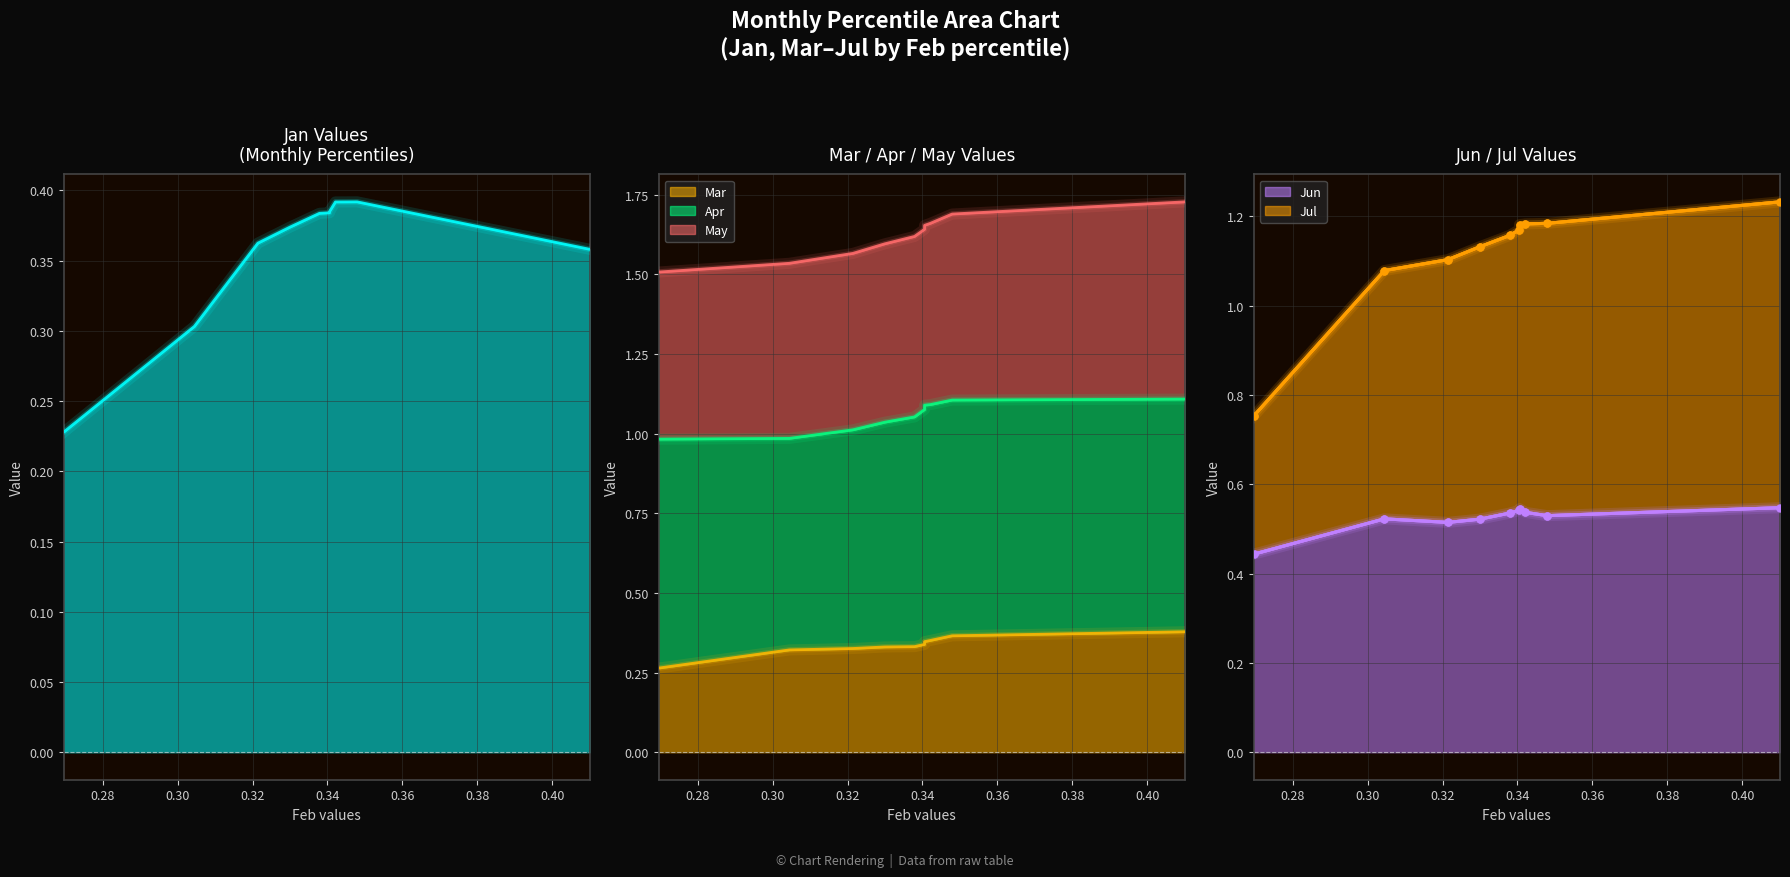

What is the maximum value shown in the chart?

1.2